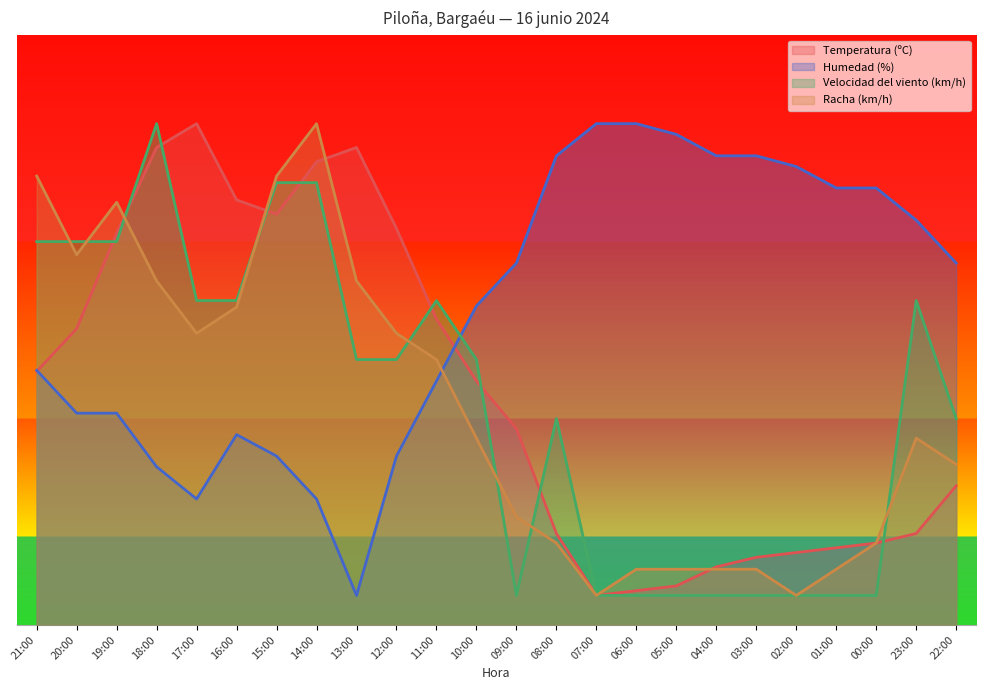

What is the sum of all Racha (km/h) values?

880.0